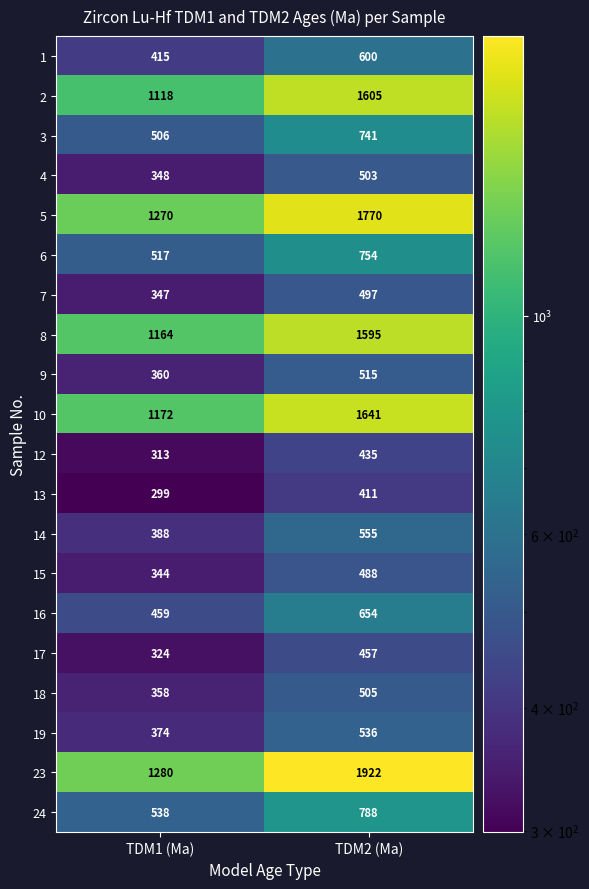

What is the spread (max minus min) of values at TDM2 (Ma)?

1511